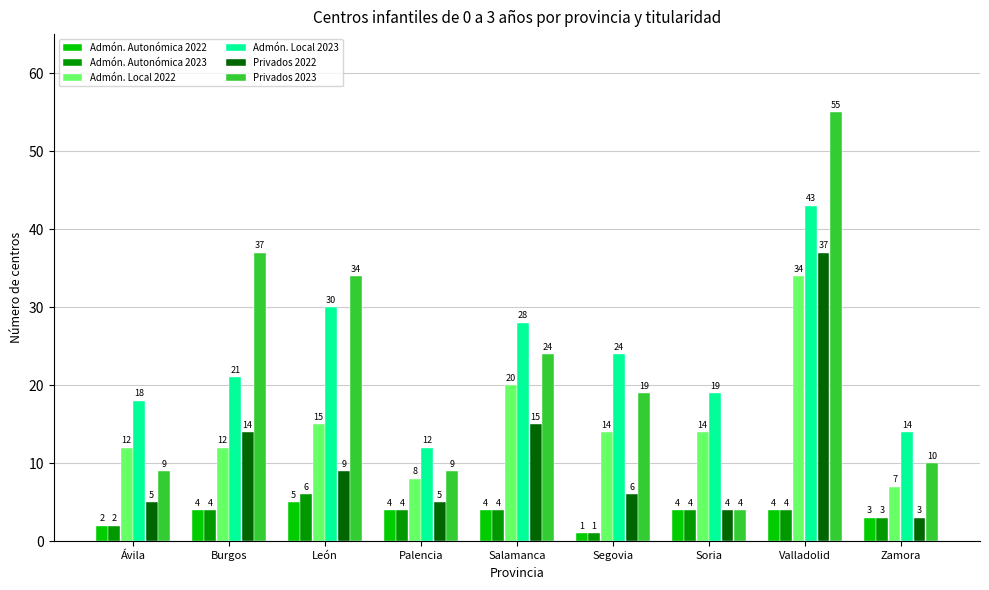

What is the difference between the Admón. Local 2022 values at Zamora and Burgos?

5